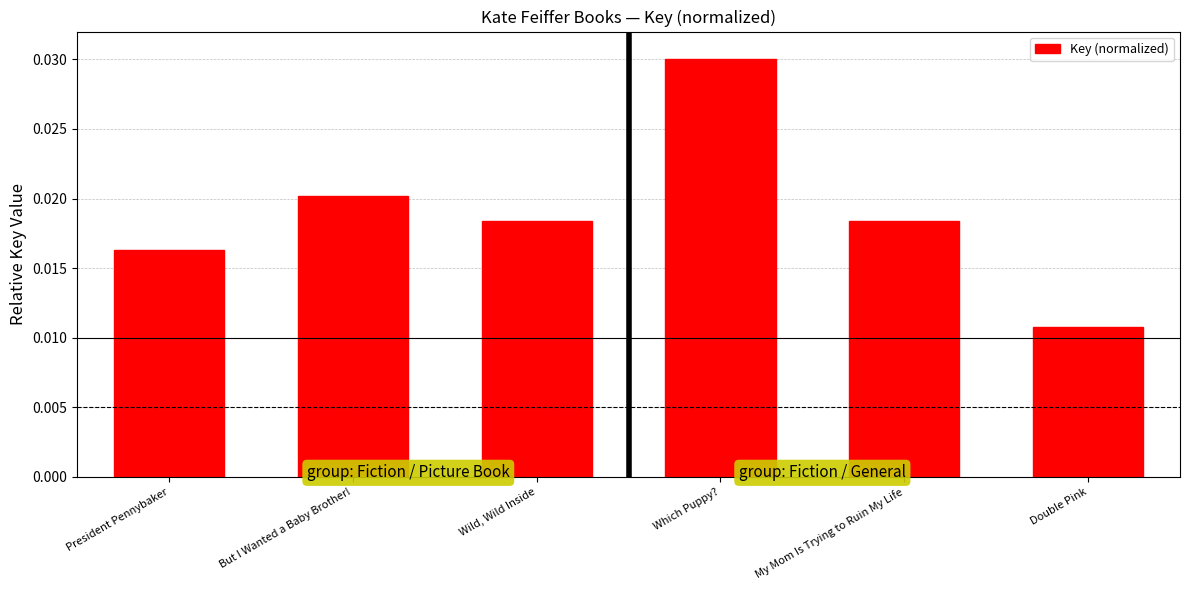

Which has a higher value, Which Puppy? or Double Pink?

Which Puppy?